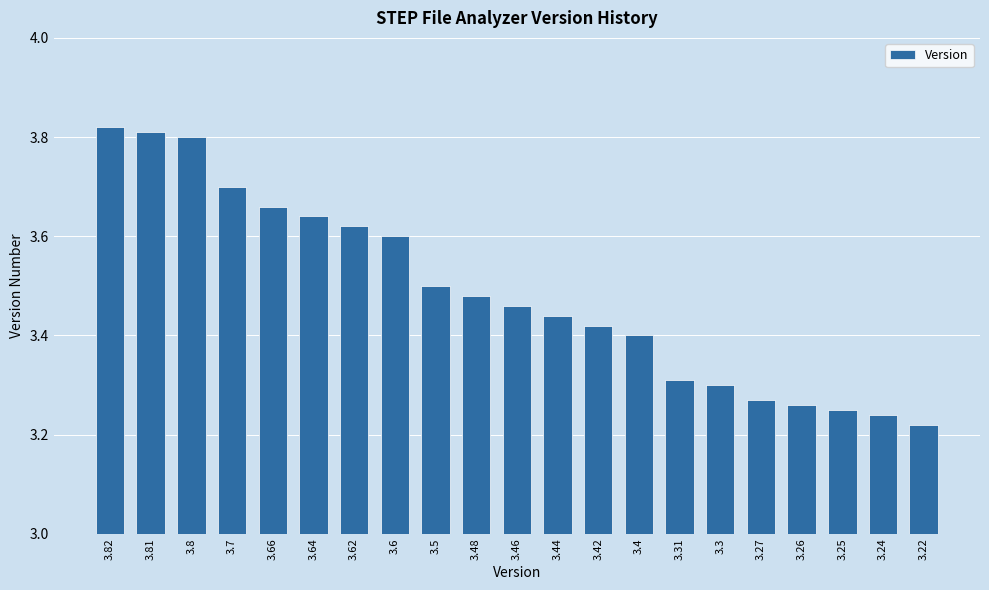

What is the difference between the second highest and minimum values?

0.6